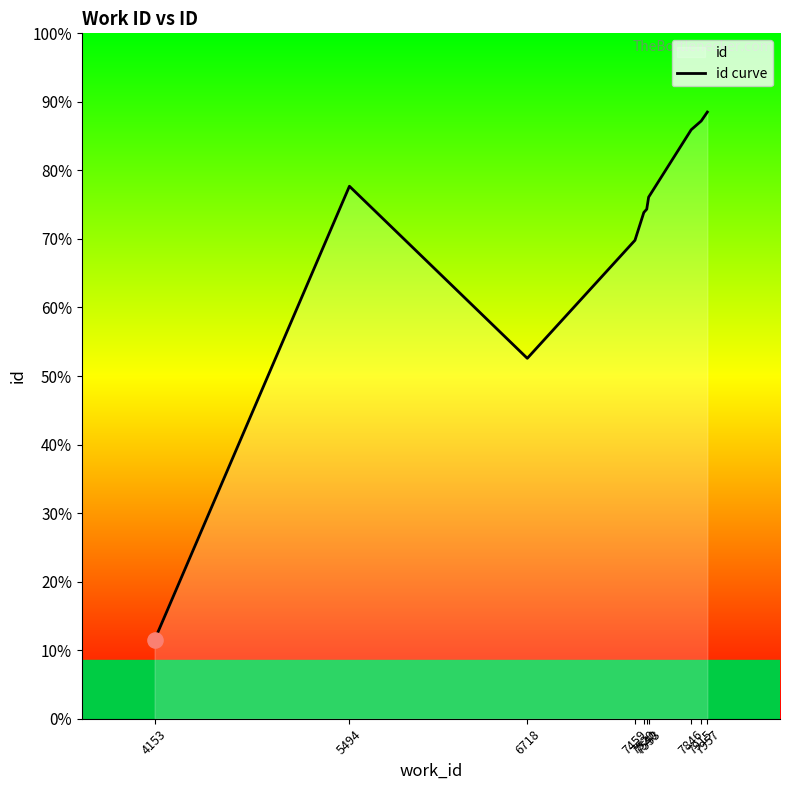

Approximately how many times larger is the value at 7846 compared to 7553?

1.1